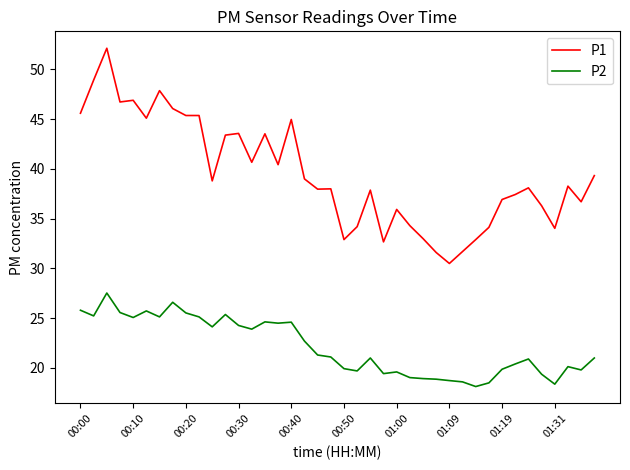

True or false: P2 and P1 intersect in this chart.

False